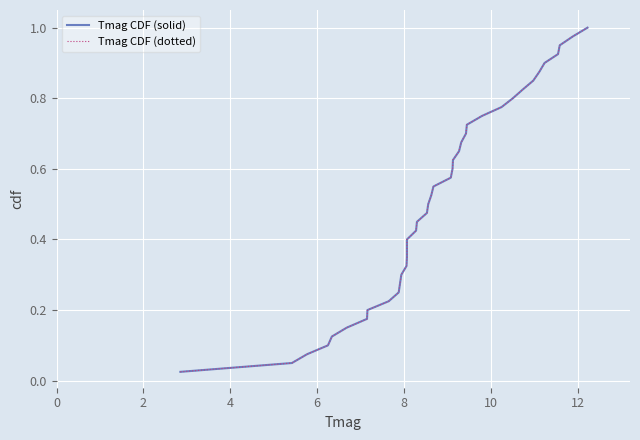

What are all the series names shown in the legend?

Tmag CDF (solid), Tmag CDF (dotted)